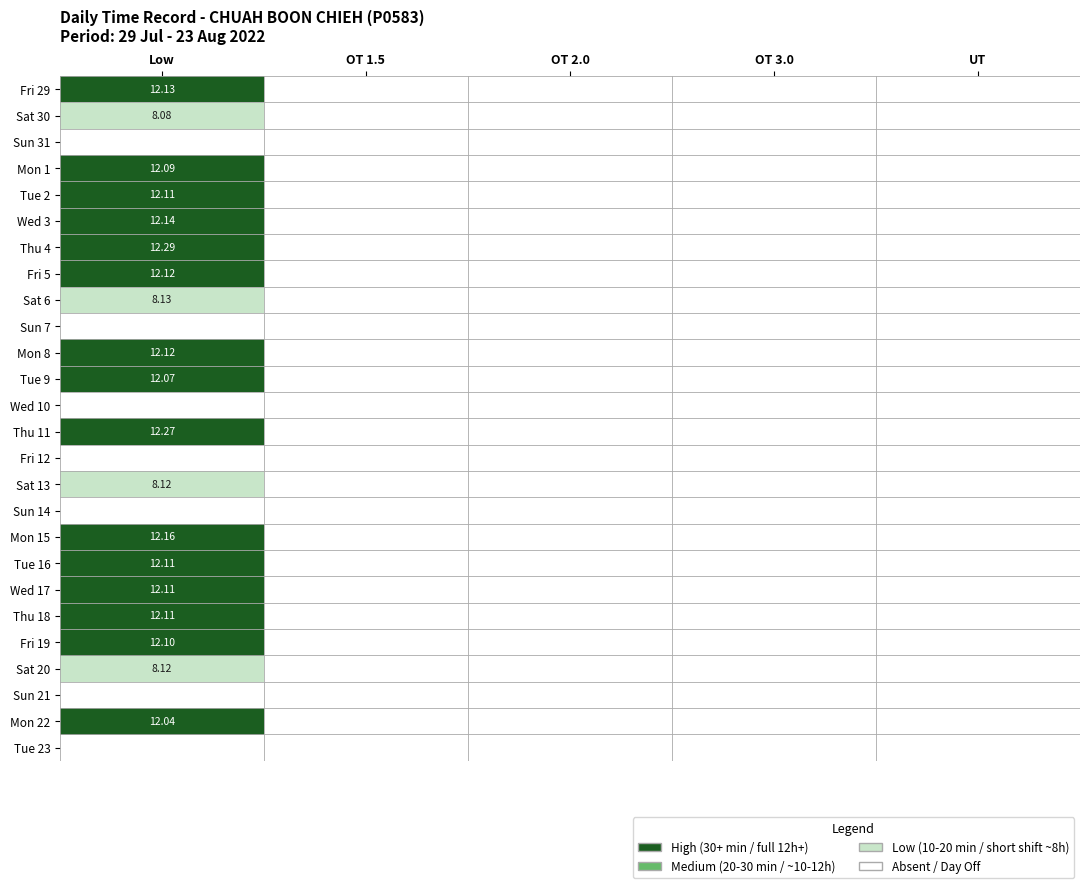

Which series has the largest range (max minus min)?

Fri 29